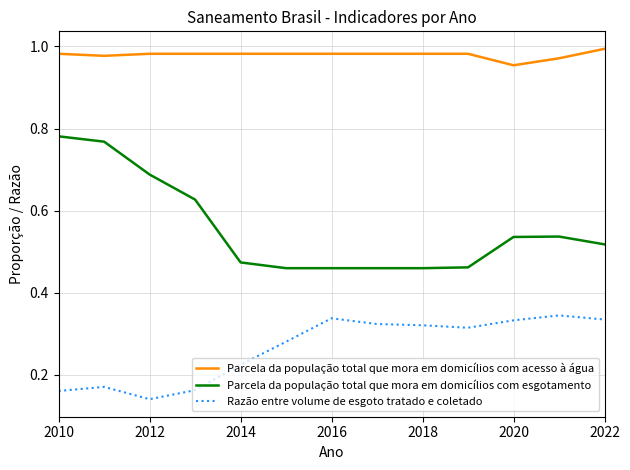

True or false: Parcela da população total que mora em domicílios com esgotamento and Parcela da população total que mora em domicílios com acesso à água cross at least once.

False